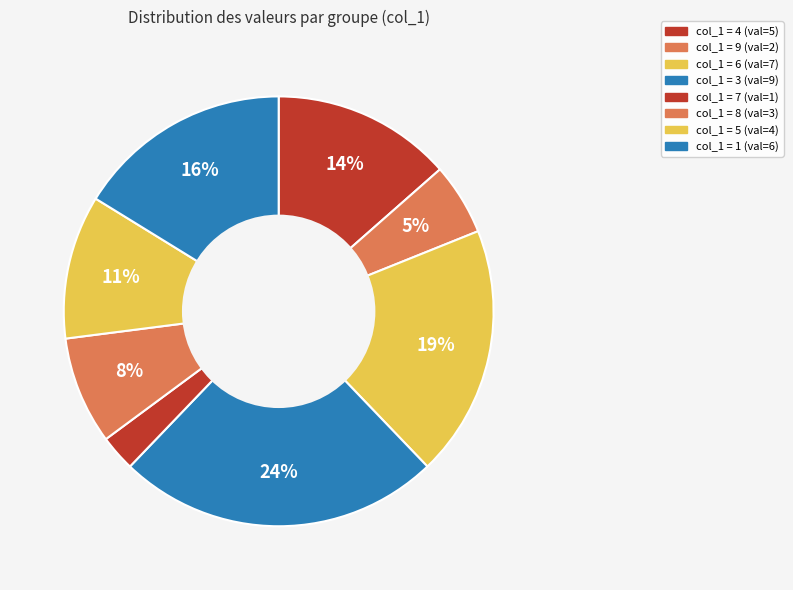

Count the number of slices in the pie.

8